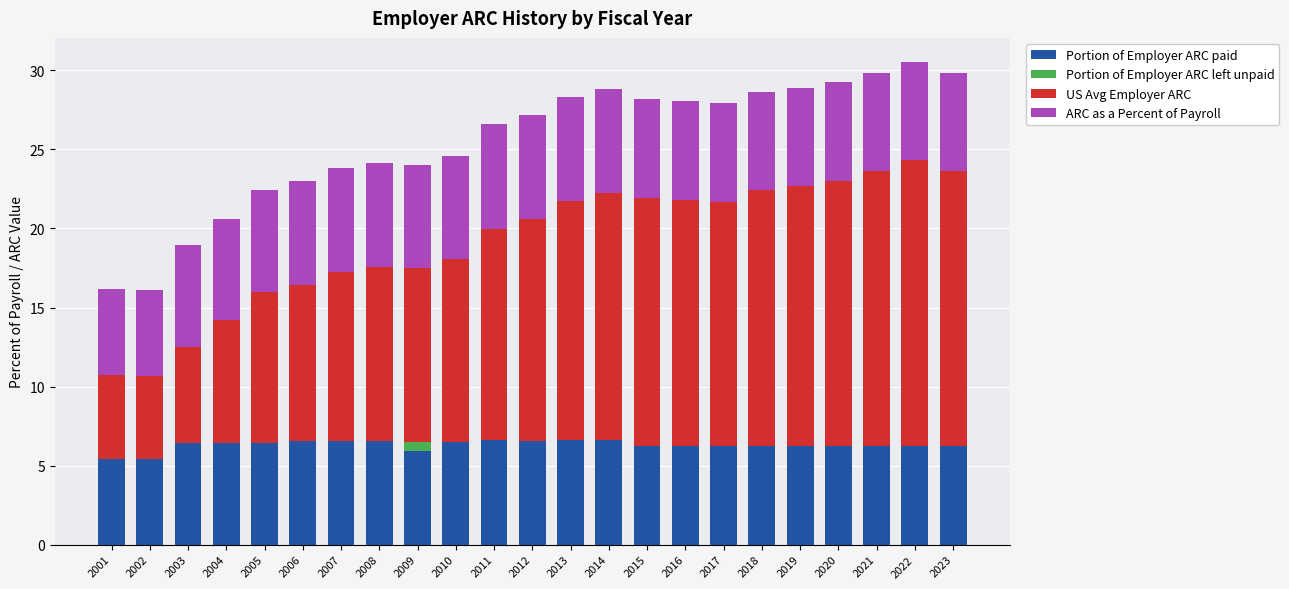

The value of Portion of Employer ARC paid at 2019 is 6.2. True or false?

True